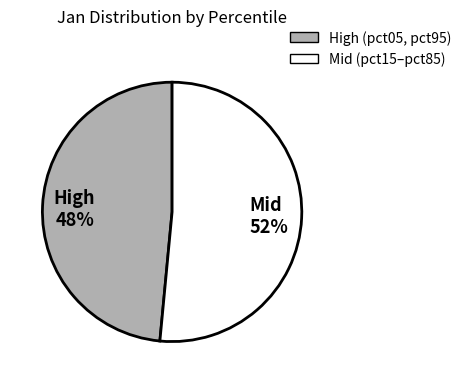

To the nearest percent, what is the average slice percentage?

50%